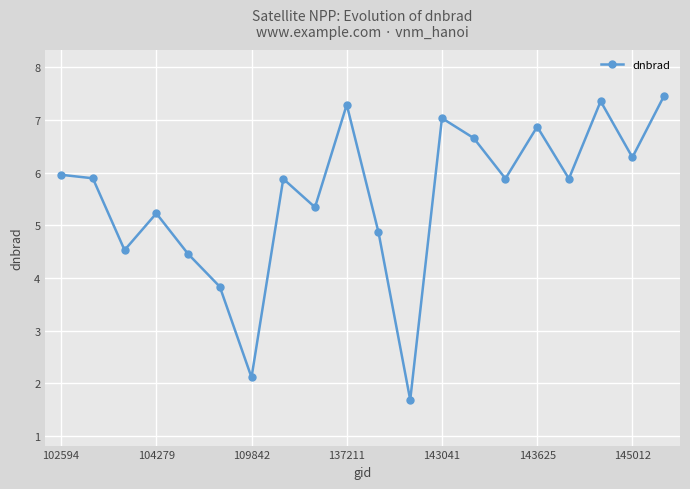

What is the value of the 7th point from the left?

2.1